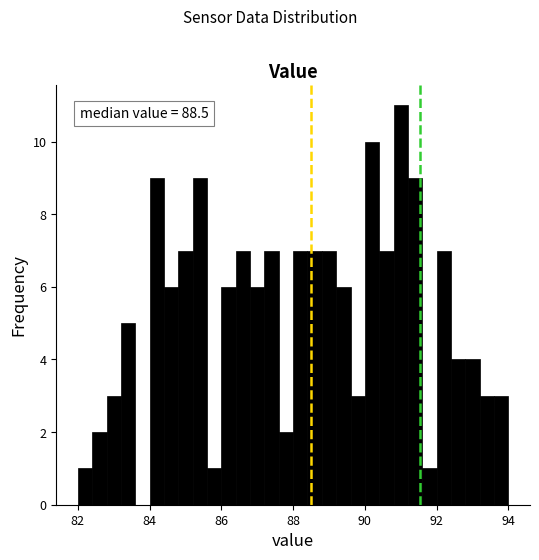

Read against the x-axis, roughly where is the centre of the tallest bar?

91.0